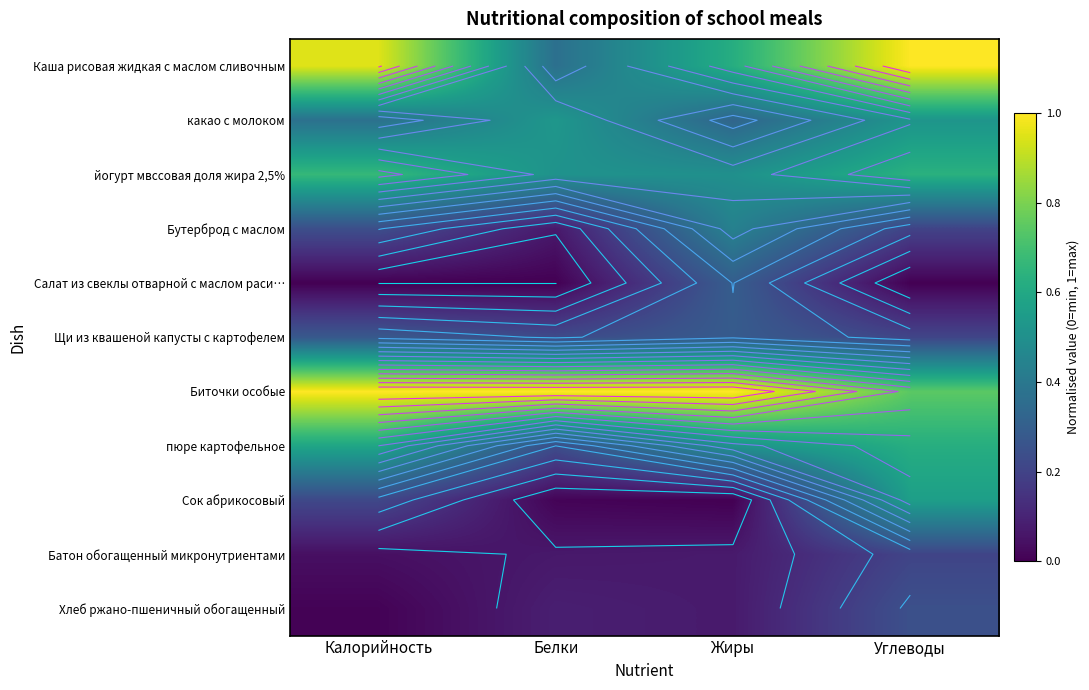

How many Батон обогащенный микронутриентами values are between 0 and 1?

4